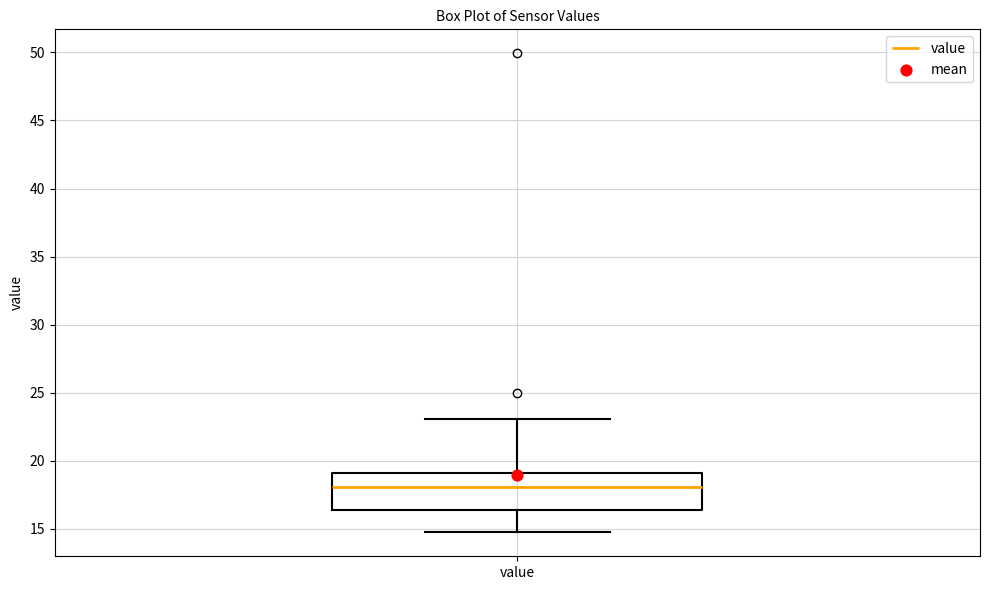

Where does the median line of the box for value sit on the y-axis? The values are not printed on the chart, so give them approximately, as read against the axis.

18.0